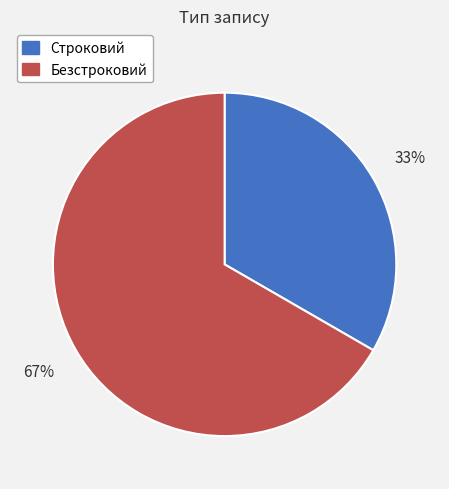

Which slice is the smallest?

Строковий